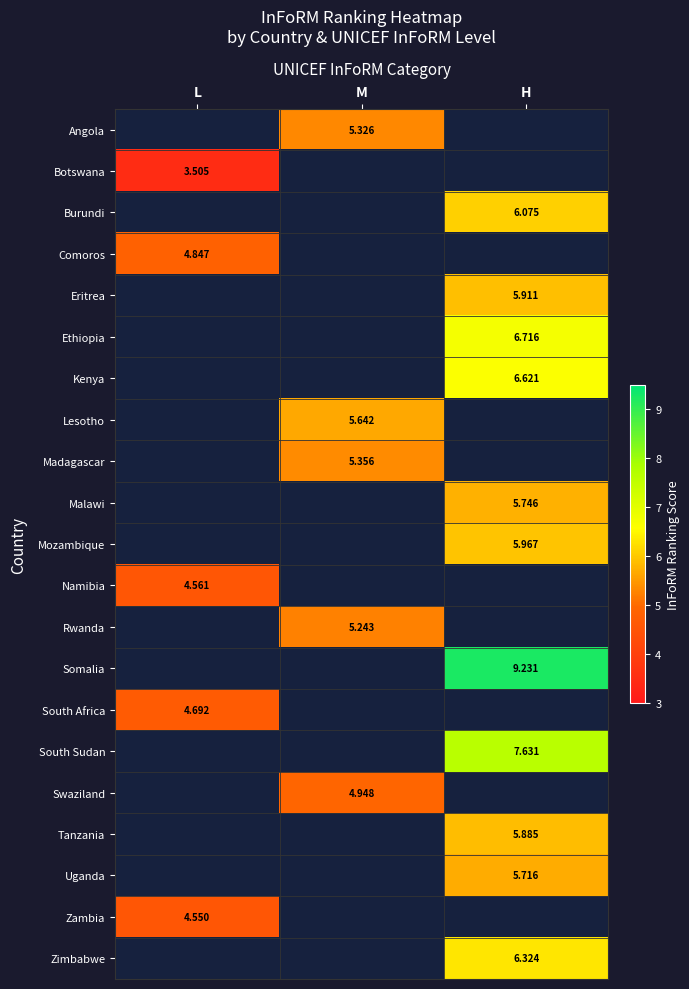

How many values in the Rwanda series exceed 5?

1